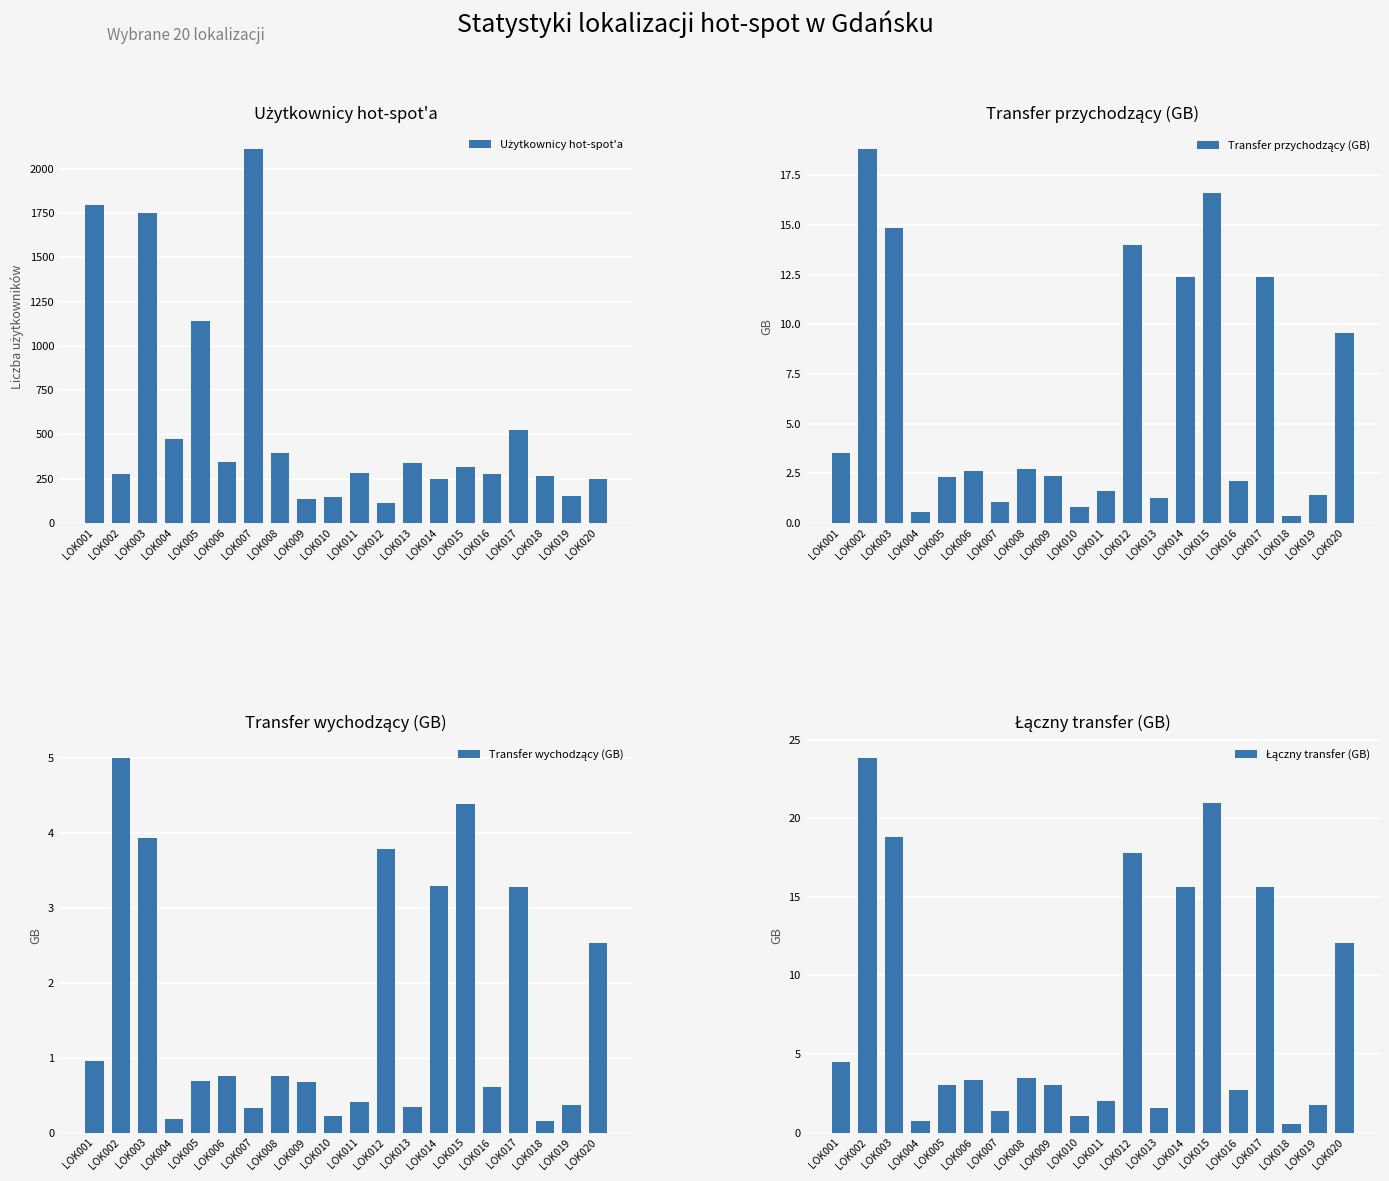

What is the difference between the maximum and second lowest values in the Łączny transfer (GB) series?

23.1